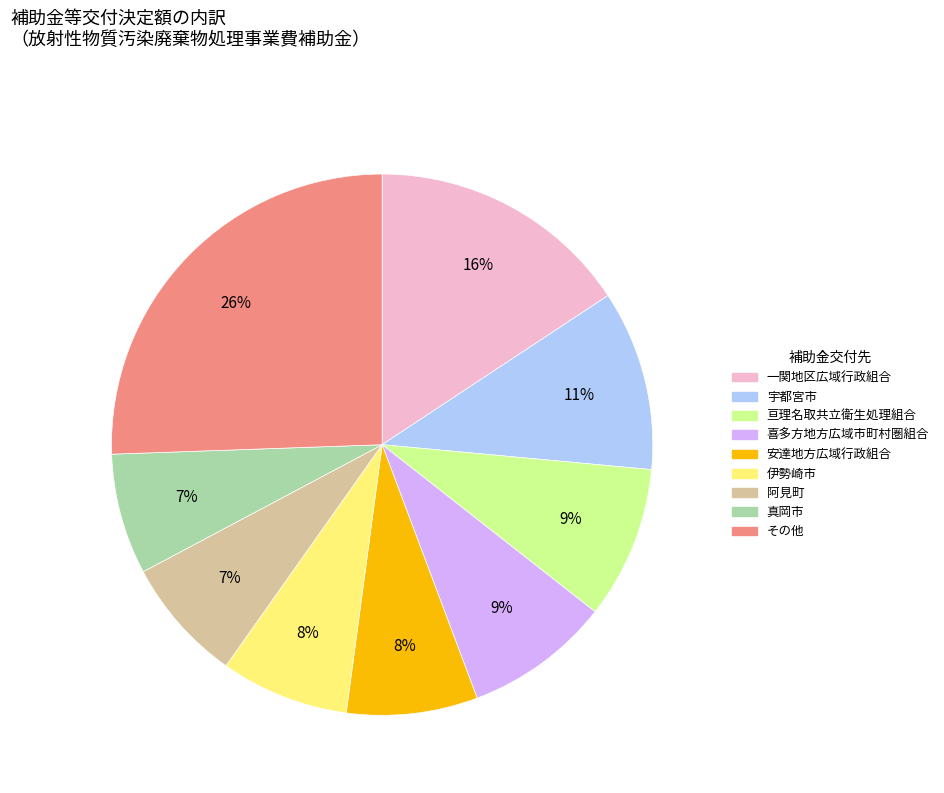

Does any single category account for the majority?

No